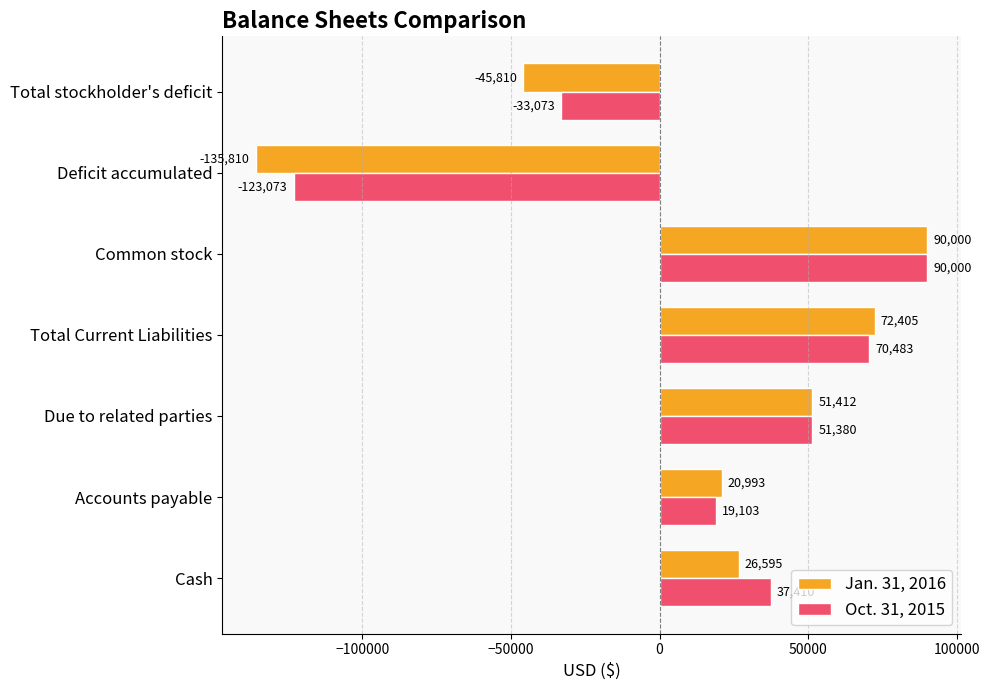

Which category has the lowest value across all series?

Deficit accumulated